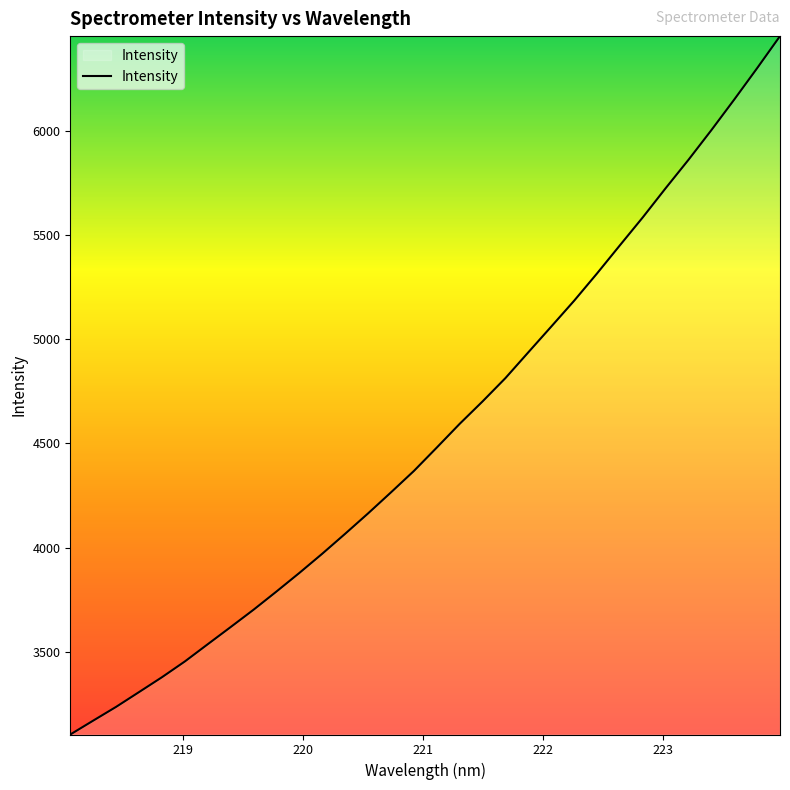

Reading right to left, extract all data points from this chart.

6457.4	6303.3	6152.7	6005.7	5863.3	5726.6	5586.4	5452.2	5316.9	5185.9	5061.6	4938.3	4814.3	4702.2	4594.4	4480.4	4368.0	4265.2	4164.2	4066.3	3970.5	3878.1	3788.7	3701.3	3618.0	3535.5	3452.6	3376.8	3305.4	3234.4	3168.2	3101.6